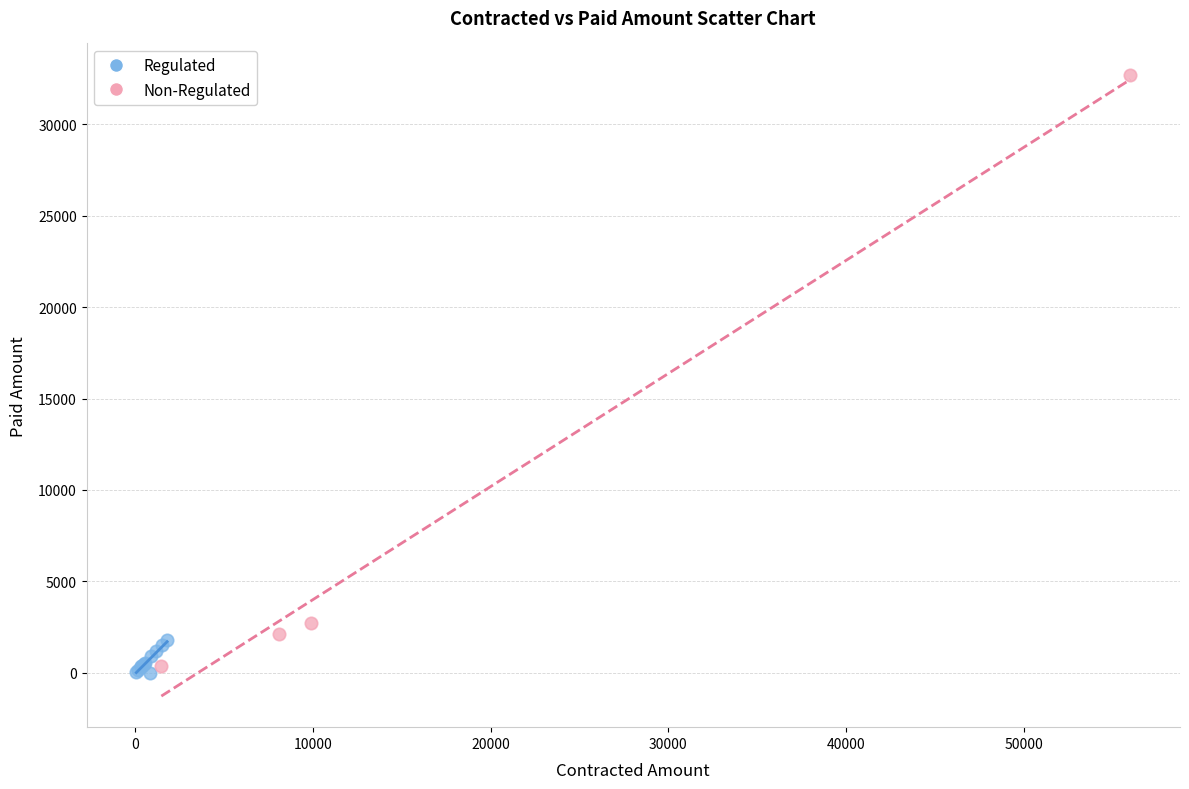

Which series reaches the maximum Y coordinate?

Non-Regulated